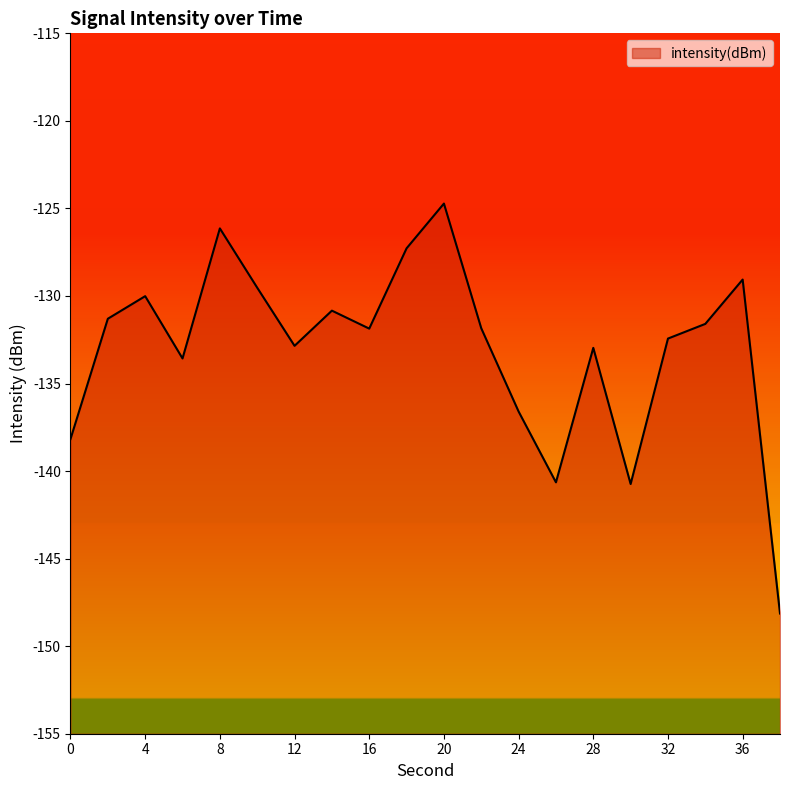

How many interior local peaks (higher than both neighbors) does the data have?

6